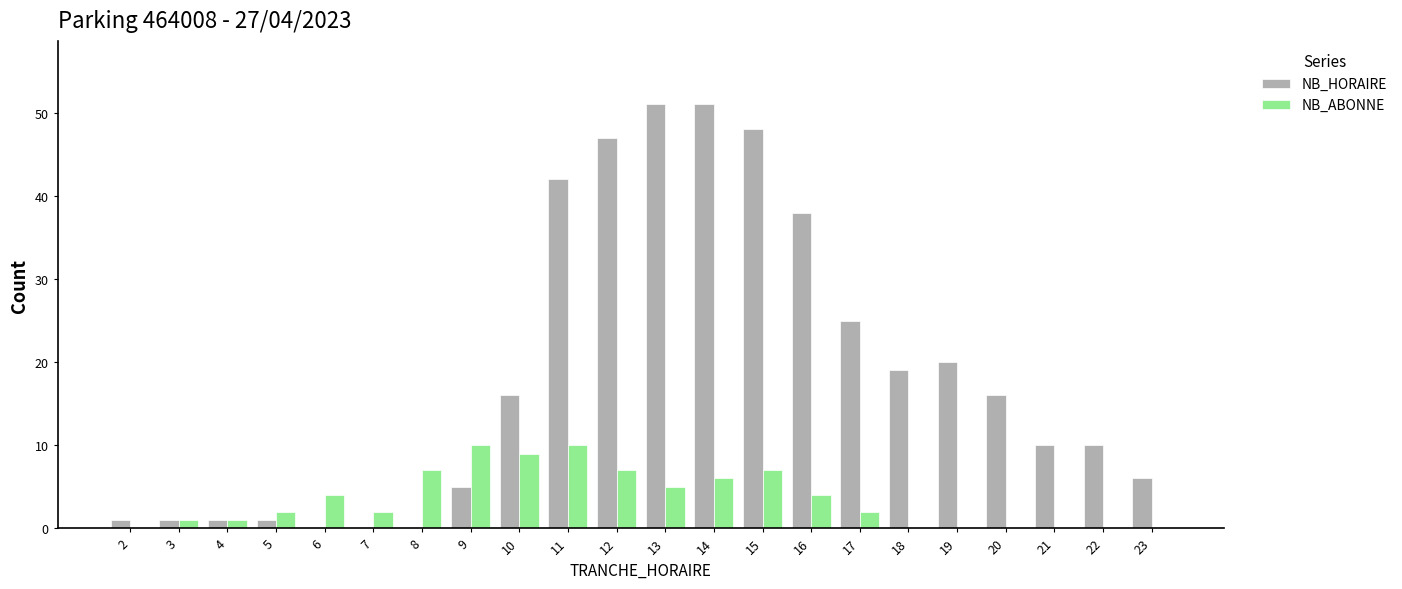

What is the sum of all NB_ABONNE values?

77